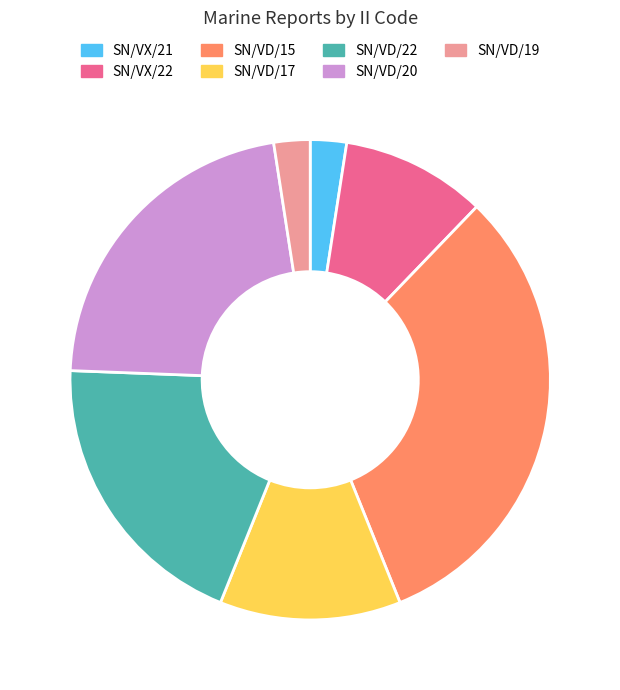

What is the largest slice in the pie chart?

SN/VD/15